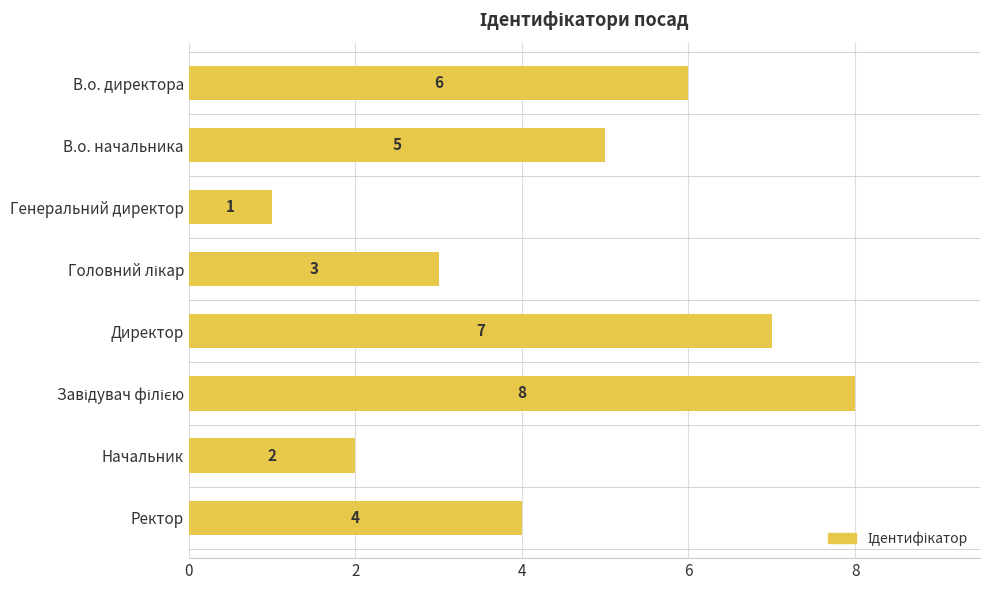

At which category does the chart reach its minimum across all series?

Генеральний директор